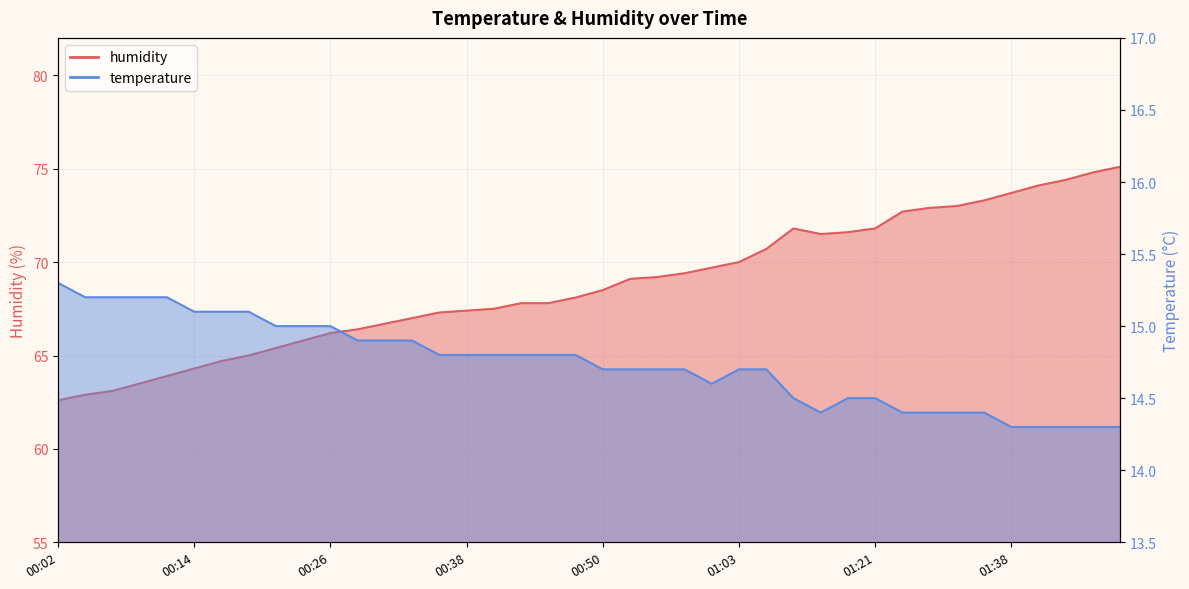

What is the label of the 23rd point from the left?

00:55